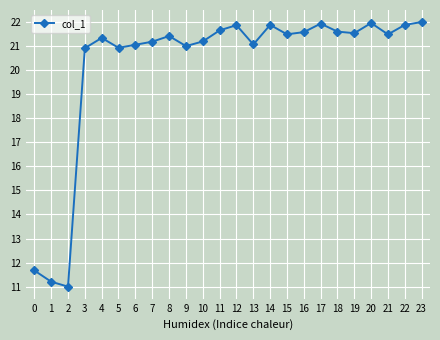

What is the sum of all values?

484.8